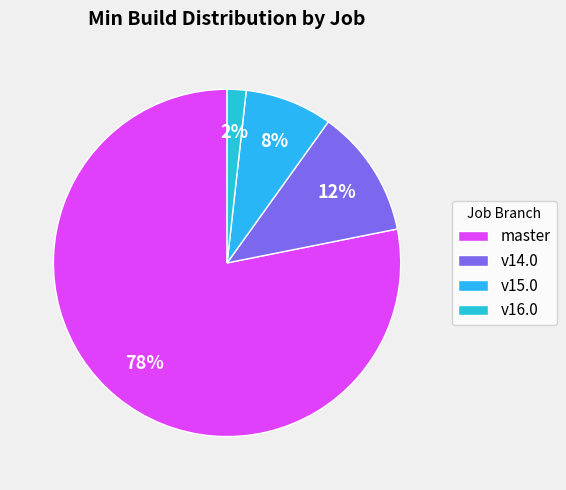

Which category has the smallest portion of the pie?

v16.0